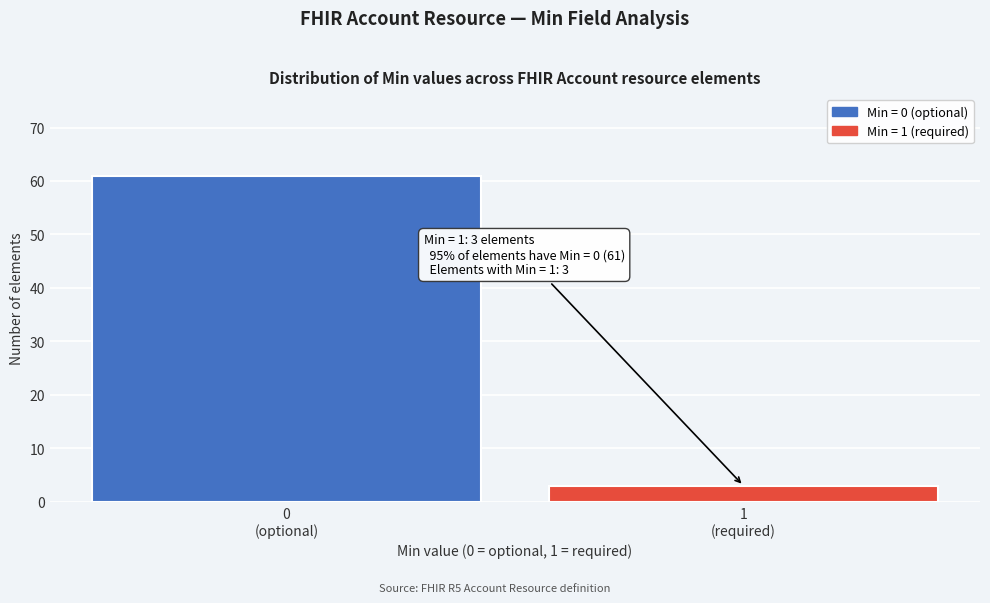

Reading left to right, transcribe all the data shown in this chart.

61	3